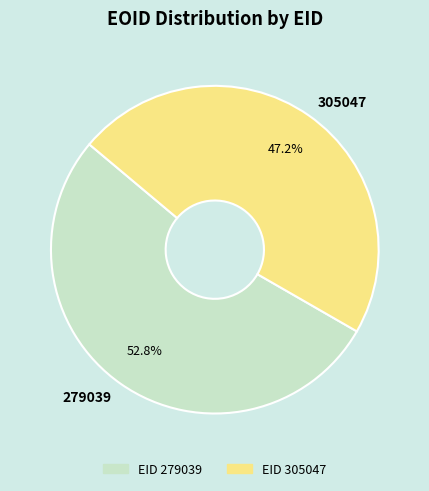

Which slice is the smallest?

305047